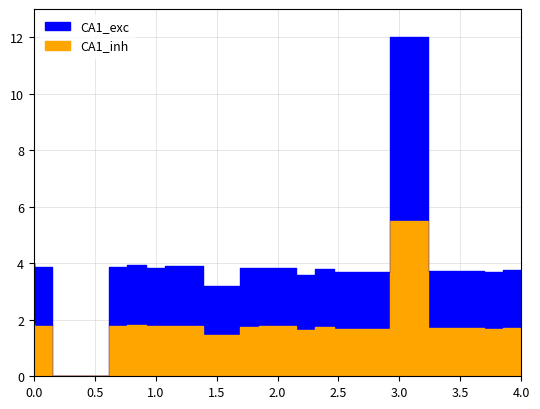

Between 3 and 10, which series saw the biggest shift?

CA1_exc